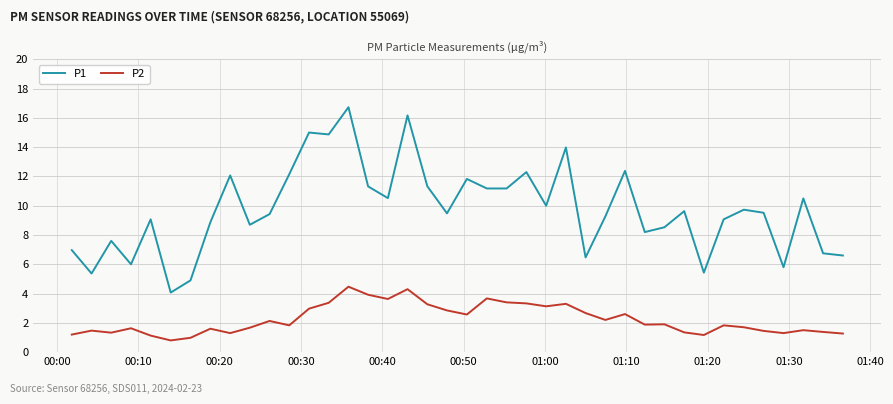

What is the difference between the maximum and minimum values in the P1 series?

12.7